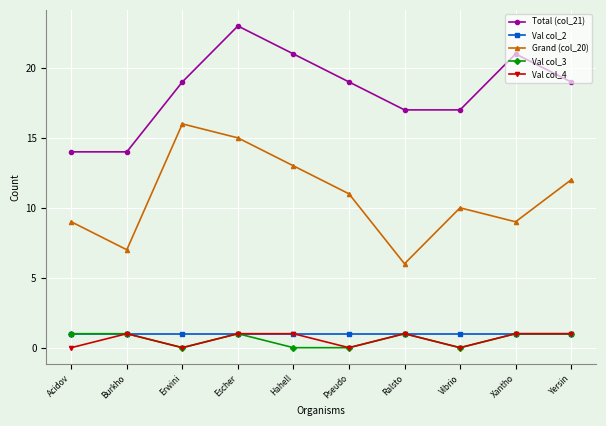

What is the label of the 8th point from the right?

Erwini